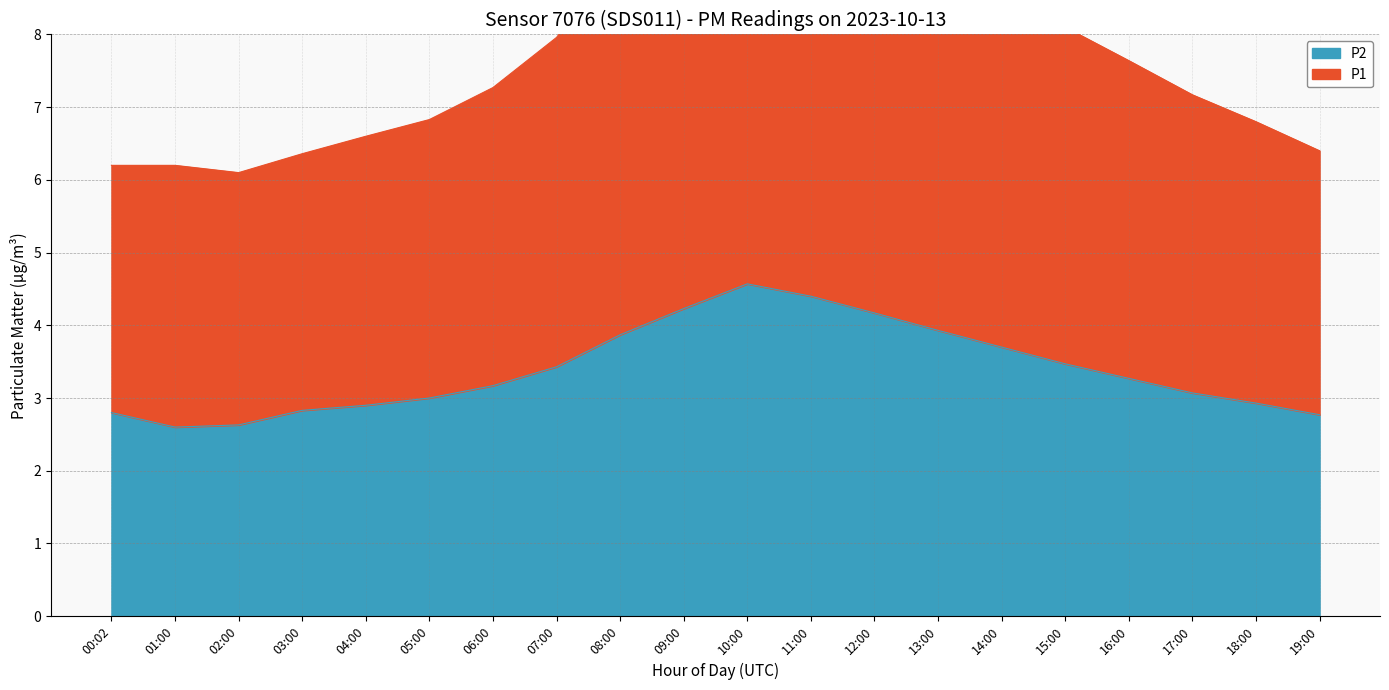

True or false: P1 and P2 cross at least once.

False